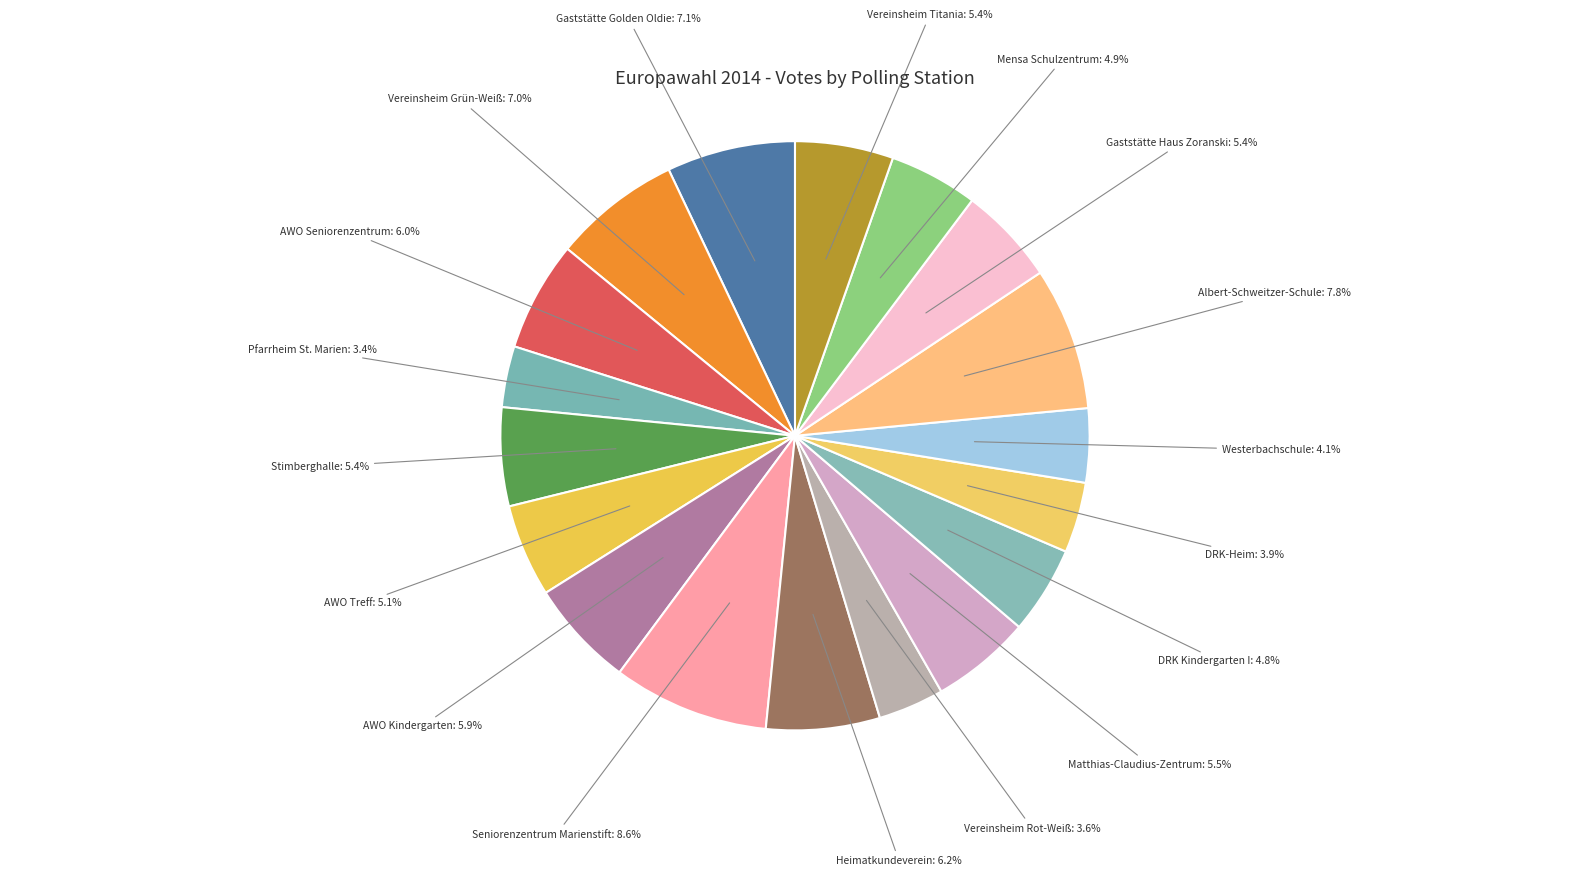

Between AWO Seniorenzentrum and Gaststätte Golden Oldie, which is larger?

Gaststätte Golden Oldie